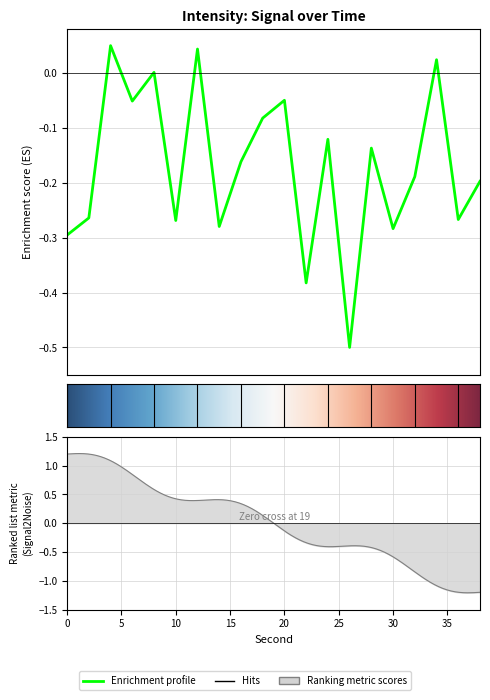

The value at 12 is 0.0. True or false?

True